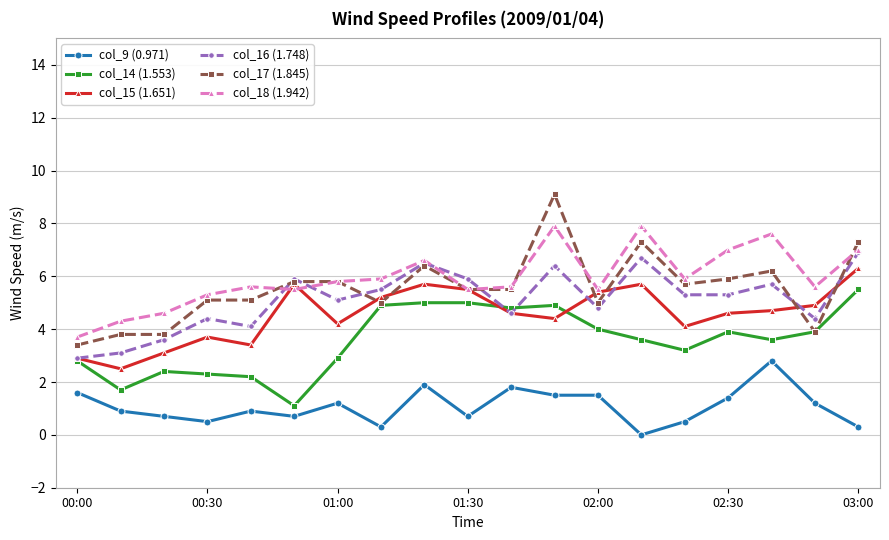

True or false: col_18 (1.942) has more than 0 points higher than both neighbors.

True